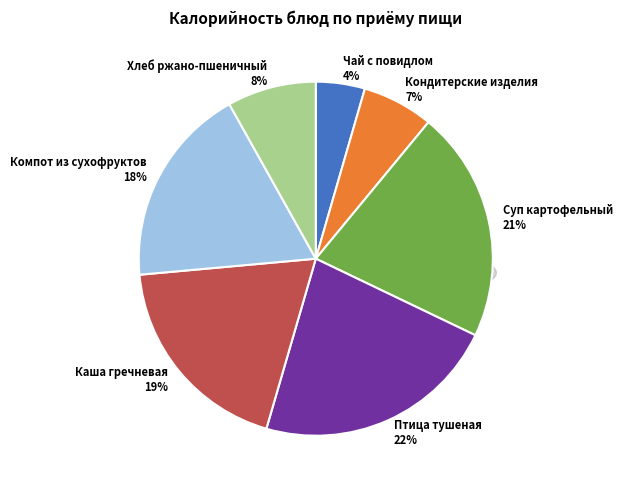

Count the number of slices in the pie.

7